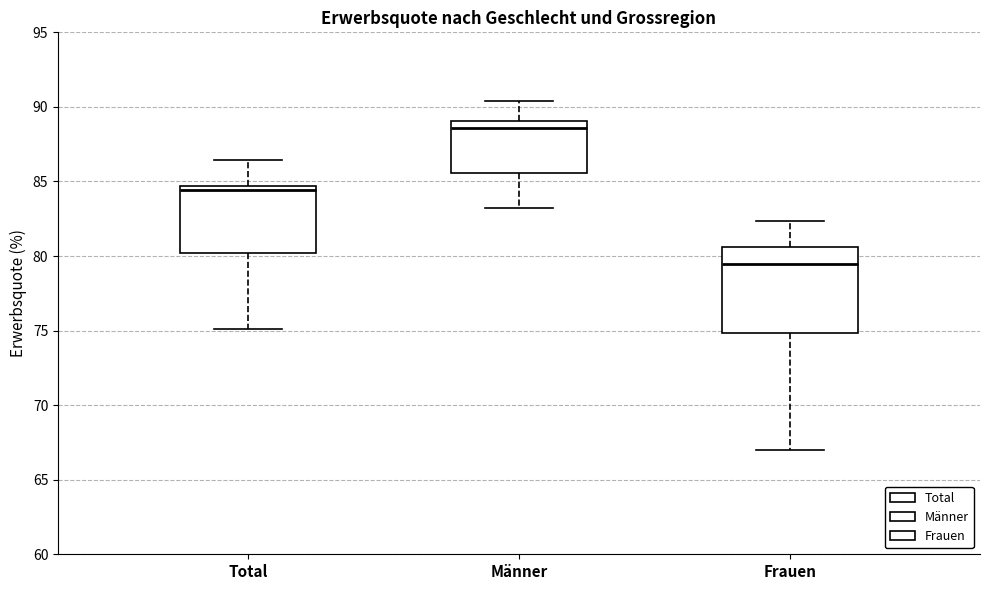

Where does the lower whisker of the box for Total end on the y-axis? The values are not printed on the chart, so give them approximately, as read against the axis.

75.0